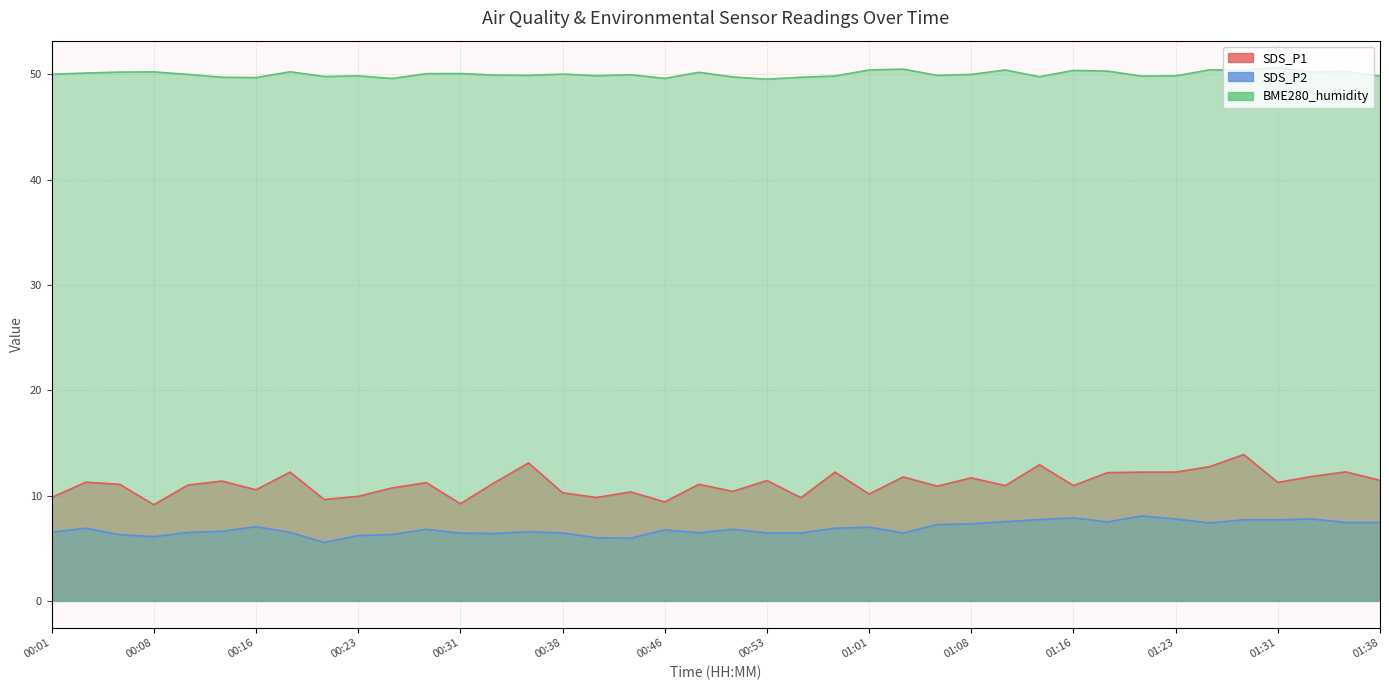

Which category has the highest value in the BME280_humidity series?

01:31